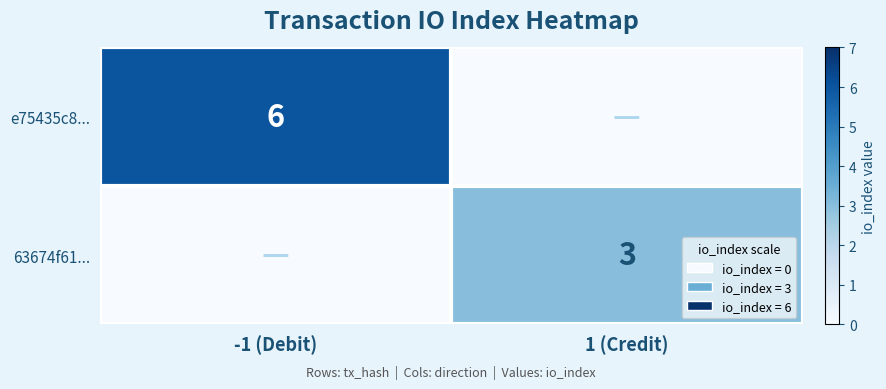

At how many categories does at least one series exceed 2?

2